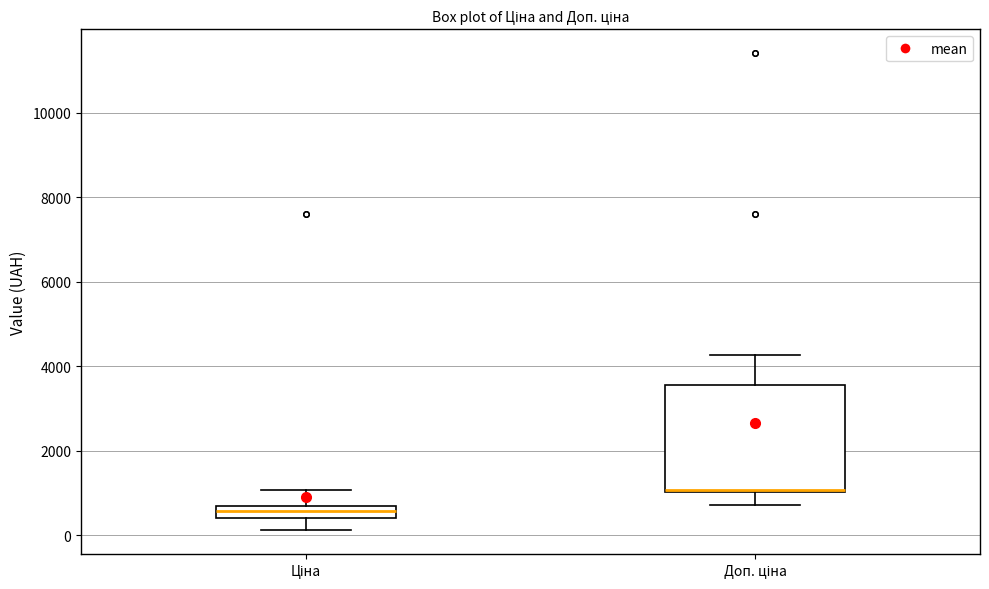

Comparing the boxes themselves (not the whiskers), which one is the tallest?

Доп. ціна